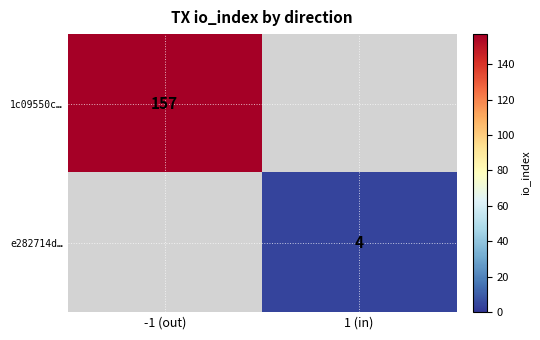

What is the minimum value shown in the chart?

4.0